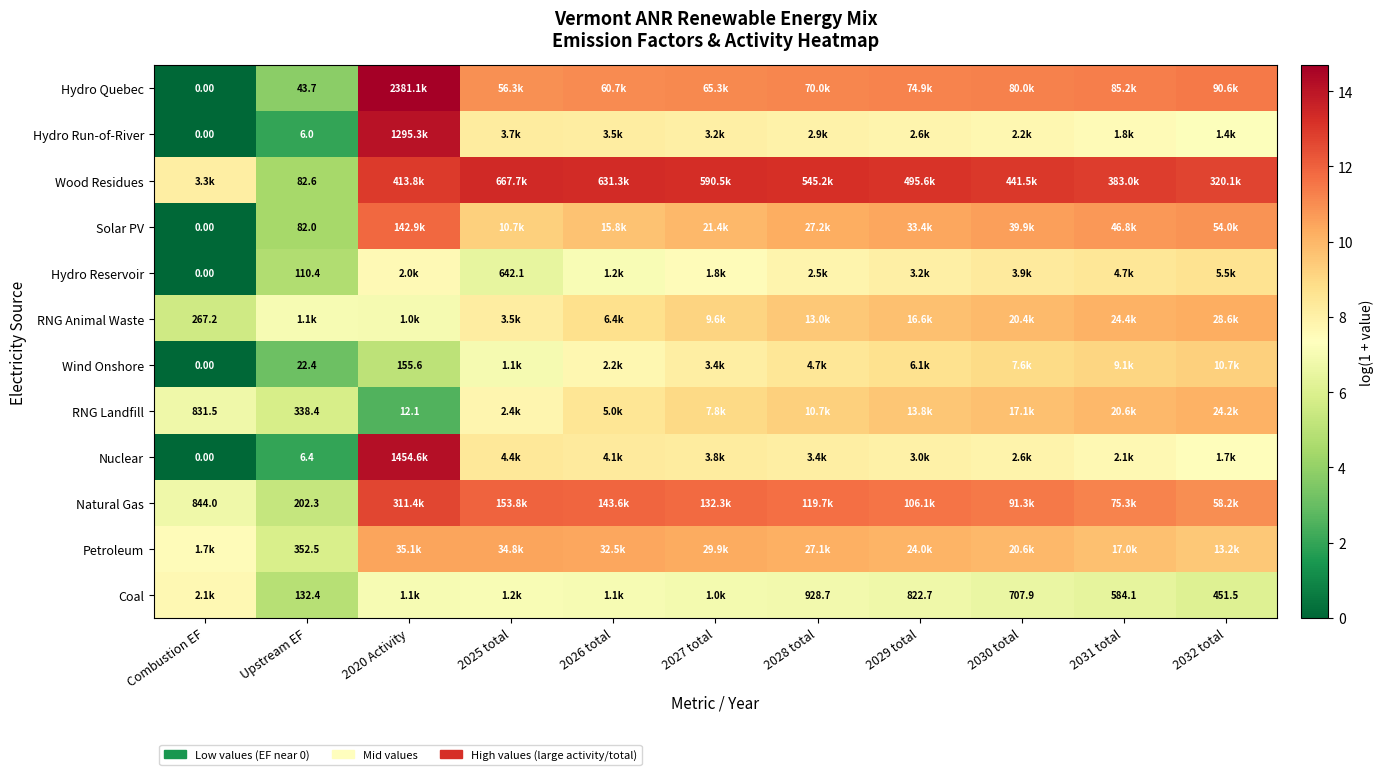

What is the difference between the RNG Animal Waste values at 2027 total and Combustion EF?

3.6